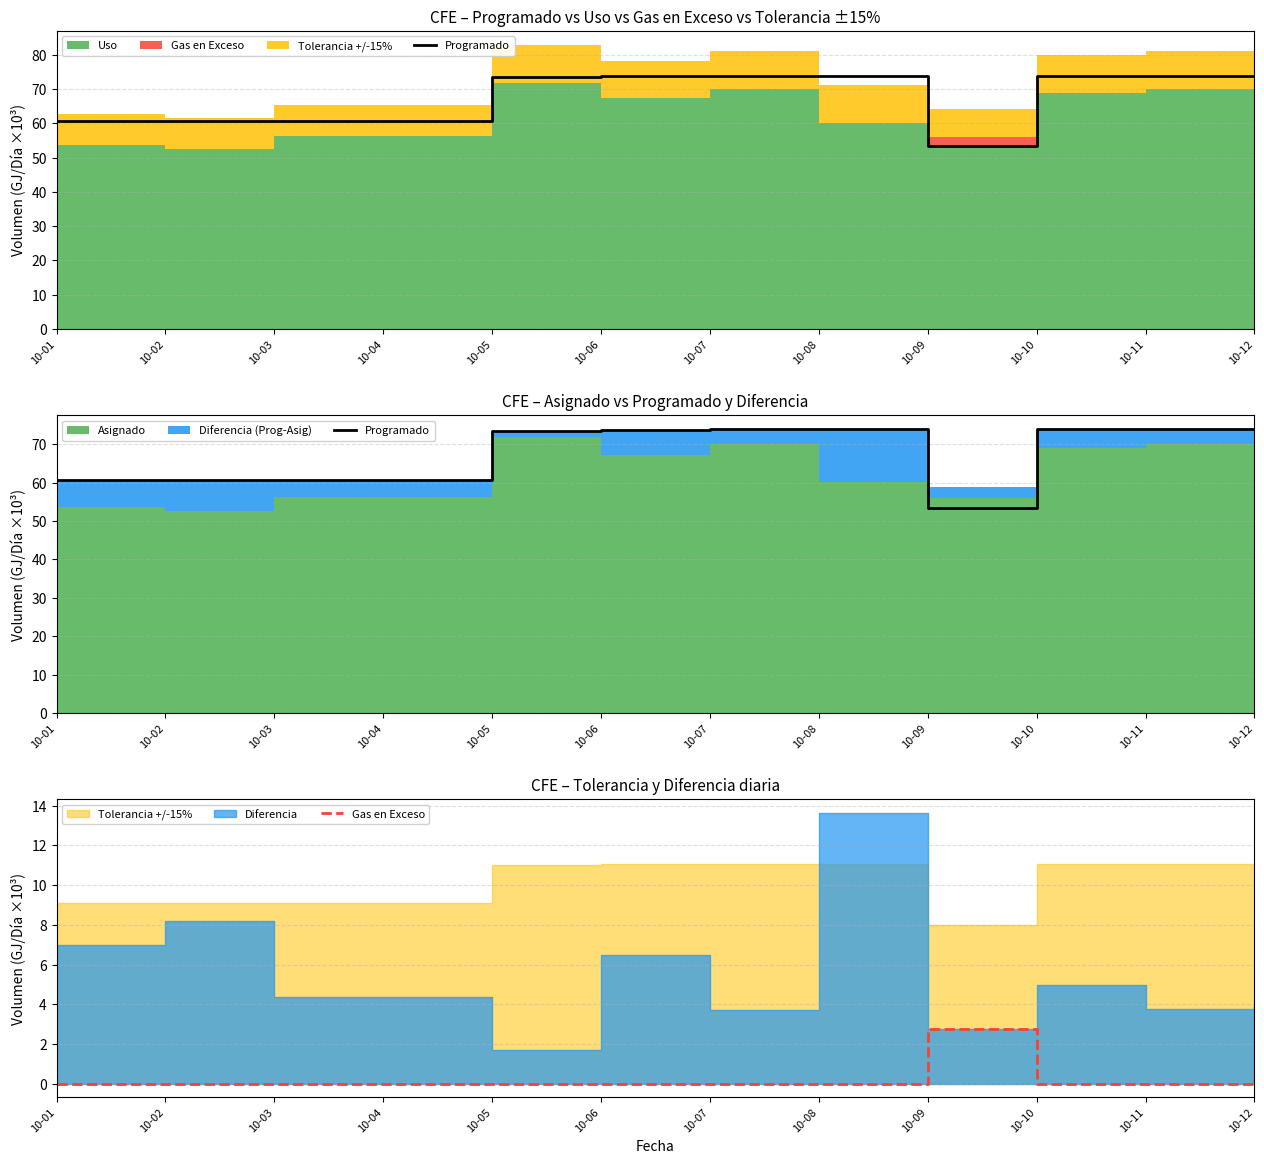

What is the greatest value displayed?

73.9